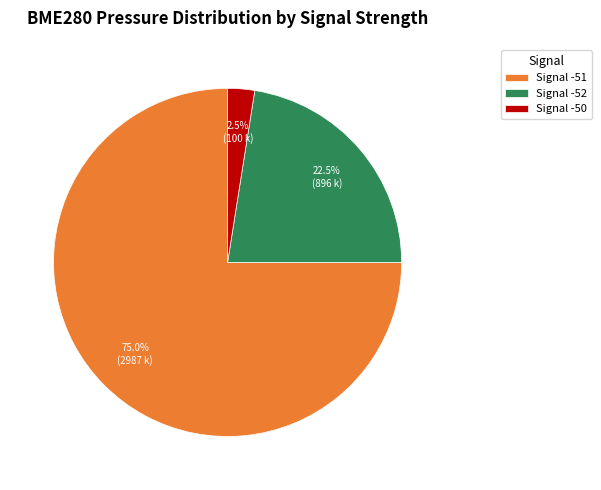

Is there any slice that represents more than half of the pie?

Yes